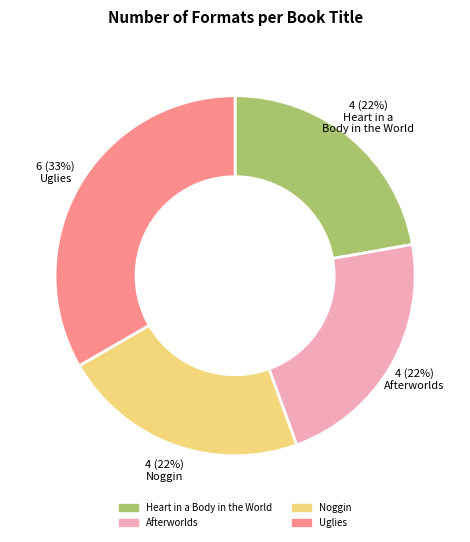

Is the sum of Uglies and Afterworlds greater than half?

Yes